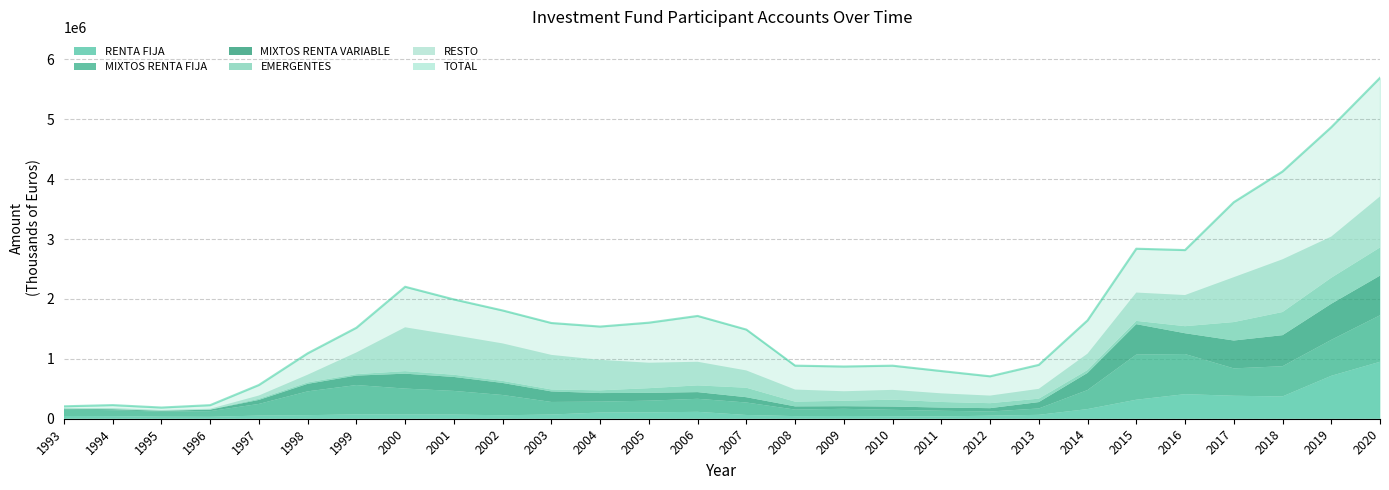

Reading right to left, list all the values displayed in this chart.

RENTA FIJA: 2020=950948	2019=716599	2018=372319	2017=383502	2016=410279	2015=317303	2014=161213	2013=65151	2012=51118	2011=38825	2010=42150	2009=46201	2008=43840	2007=62802	2006=115139	2005=106330	2004=103707	2003=70292	2002=58083	2001=69513	2000=71359	1999=72789	1998=59423	1997=52637	1996=31882	1995=34342	1994=43594	1993=45870
MIXTOS RENTA FIJA: 2020=776580	2019=600375	2018=504246	2017=457306	2016=669915	2015=754512	2014=317884	2013=106207	2012=69231	2011=94384	2010=106683	2009=119564	2008=108853	2007=208443	2006=217623	2005=195389	2004=181931	2003=209775	2002=338454	2001=394937	2000=432081	1999=489823	1998=397732	1997=194859	1996=94707	1995=84316	1994=98631	1993=108402
MIXTOS RENTA VARIABLE: 2020=661872	2019=602332	2018=518705	2017=465277	2016=347505	2015=507337	2014=286004	2013=106610	2012=56152	2011=53749	2010=54878	2009=43935	2008=53728	2007=88232	2006=111852	2005=130650	2004=142928	2003=176314	2002=200935	2001=233336	2000=248885	1999=158110	1998=125582	1997=66696	1996=25452	1995=13530	1994=16504	1993=9942
EMERGENTES: 2020=470451	2019=434590	2018=386598	2017=308131	2016=117773	2015=54981	2014=48446	2013=57273	2012=83336	2011=92722	2010=115150	2009=90648	2008=78853	2007=158326	2006=112089	2005=77905	2004=45710	2003=32402	2002=34371	2001=36981	2000=42597	1999=23866	1998=23830	1997=19284	1996=1979	1995=1923	1994=2336	1993=2061
RESTO: 2020=851945	2019=687769	2018=880709	2017=749421	2016=519869	2015=473067	2014=273506	2013=164119	2012=126696	2011=144390	2010=163382	2009=158441	2008=202088	2007=288694	2006=394785	2005=424942	2004=509160	2003=577491	2002=626179	2001=660150	2000=732124	1999=362538	1998=128641	1997=54428	1996=12759	1995=12284	1994=16696	1993=12998
TOTAL: 2020=5692903	2019=4867998	2018=4128664	2017=3615630	2016=2816379	2015=2839072	2014=1642416	2013=899326	2012=708512	2011=796428	2010=885919	2009=872140	2008=886540	2007=1488716	2006=1716581	2005=1604067	2004=1539295	2003=1598506	2002=1808100	2001=1992152	2000=2203681	1999=1519003	1998=1091967	1997=563290	1996=226743	1995=186954	1994=227824	1993=207577